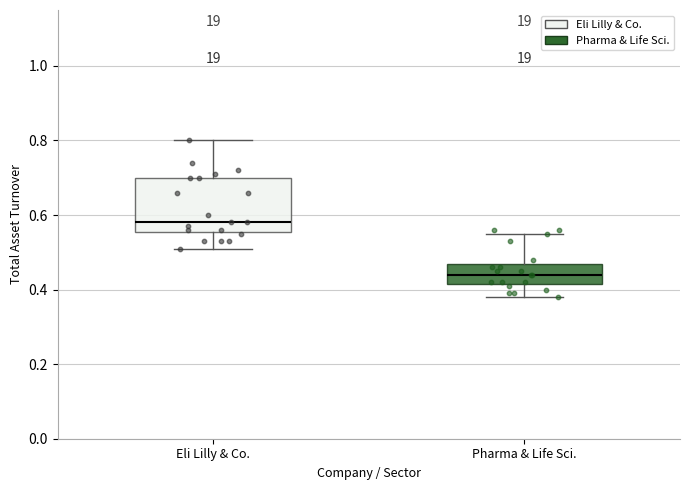

Which box's median line is the lowest?

Pharma & Life Sci.